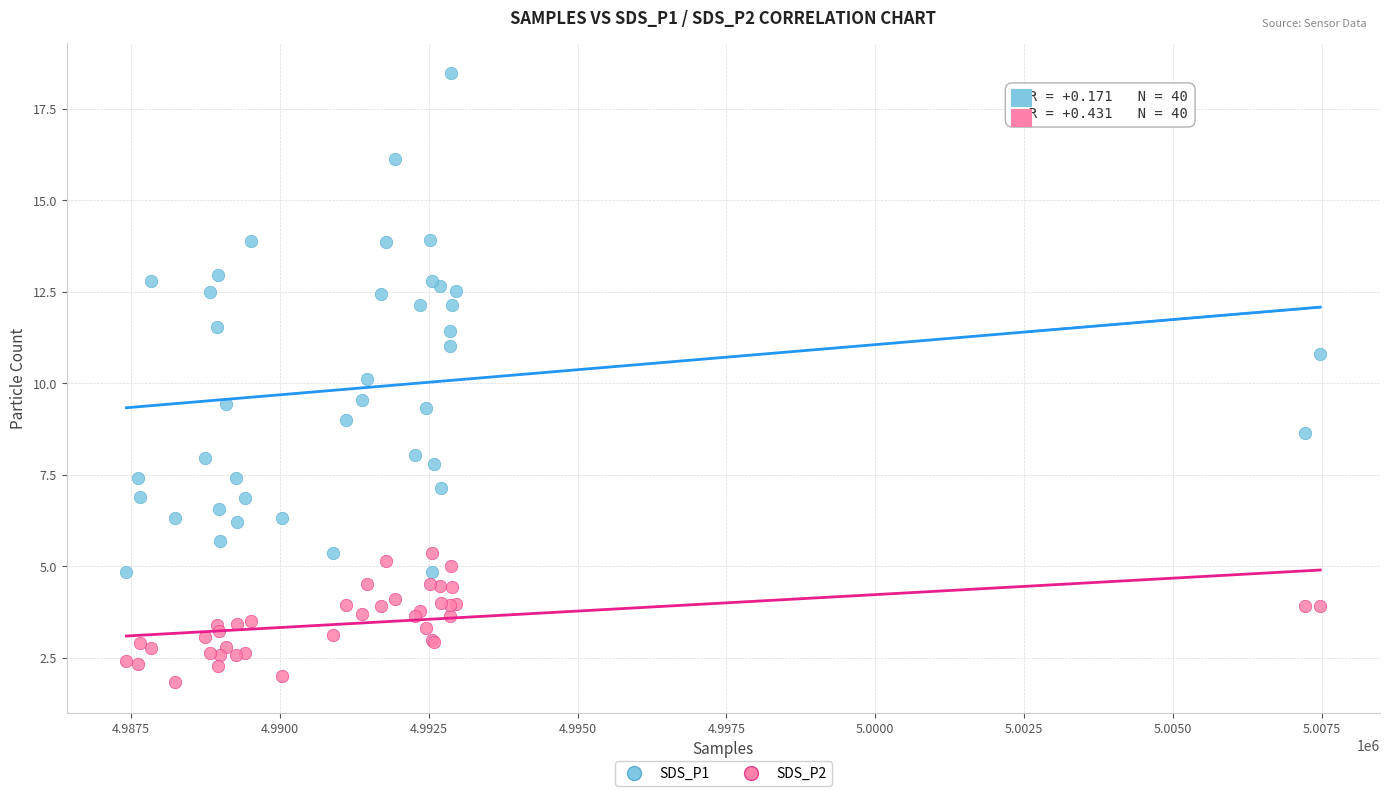

Which series has the largest Y range (max minus min)?

SDS_P1